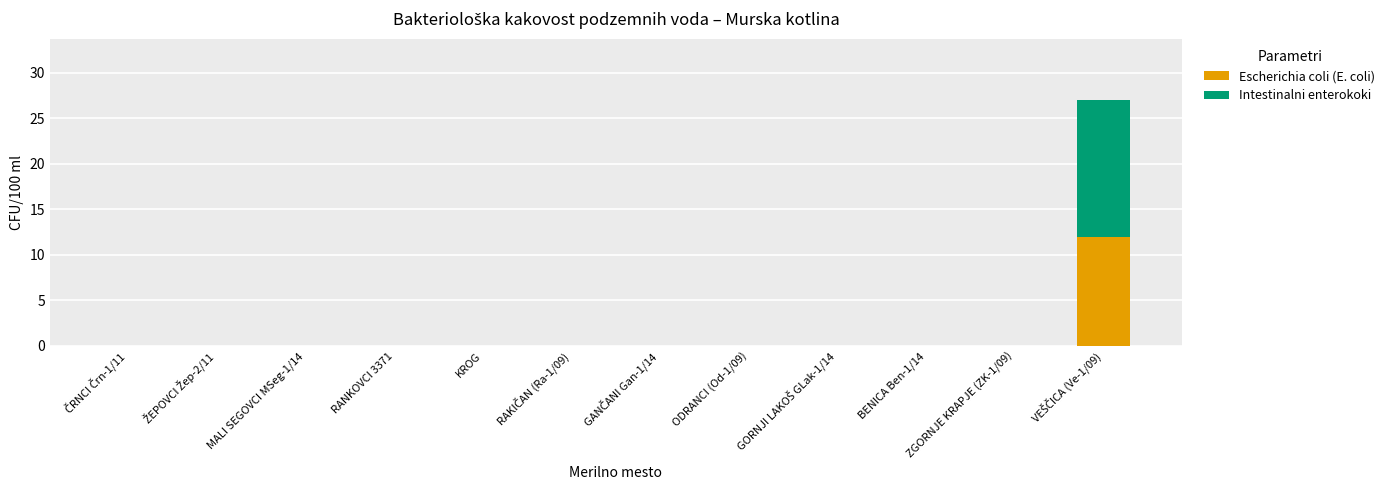

Is it true that Escherichia coli (E. coli) equals 0 at ZGORNJE KRAPJE (ZK-1/09)?

True